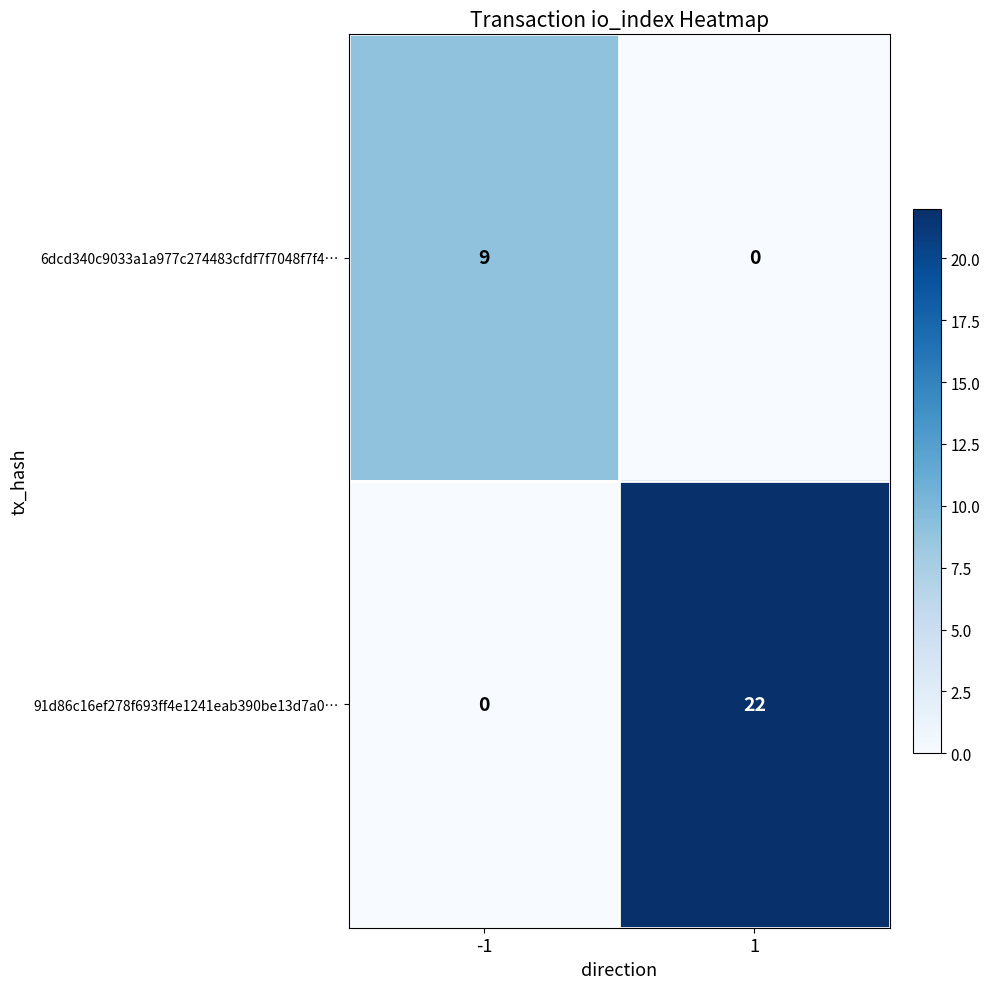

What is the difference between the highest and lowest values at 1?

22